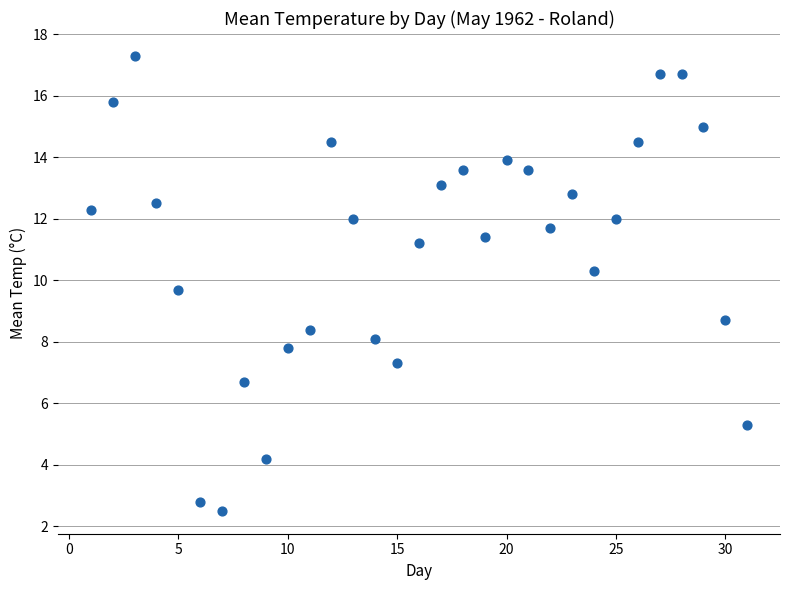

What Y value in the scatter plot is closest to 9?

8.7